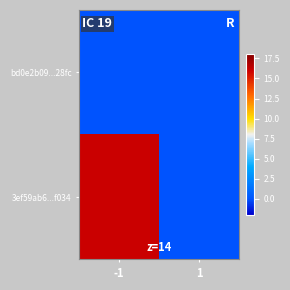

Reading left to right, what are all the values shown in this chart?

bd0e2b09...28fc: -1=0	1=0
3ef59ab6...f034: -1=16	1=0